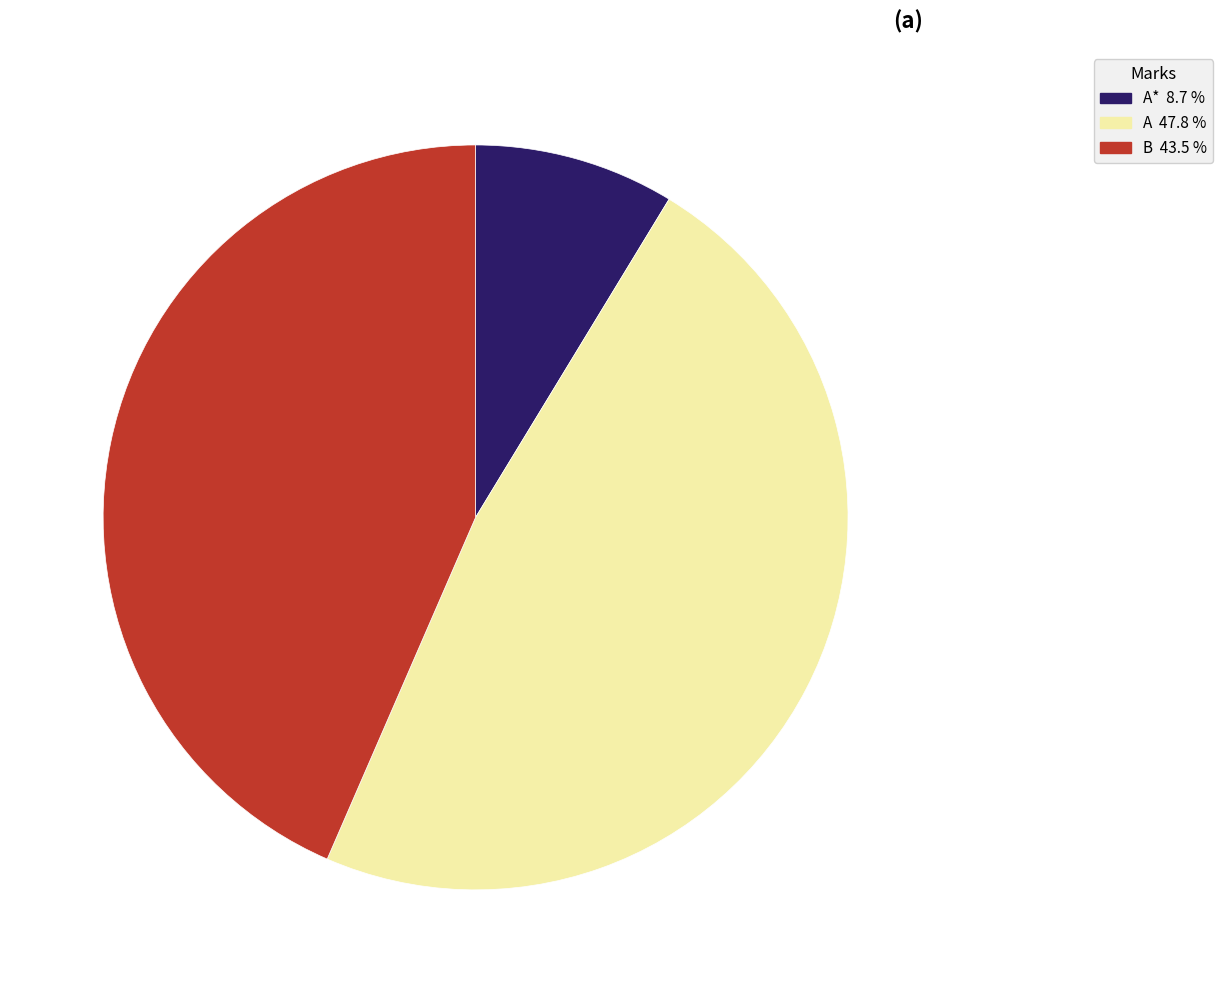

Rank the categories by value from highest to lowest.

A 47.8 %, B 43.5 %, A* 8.7 %